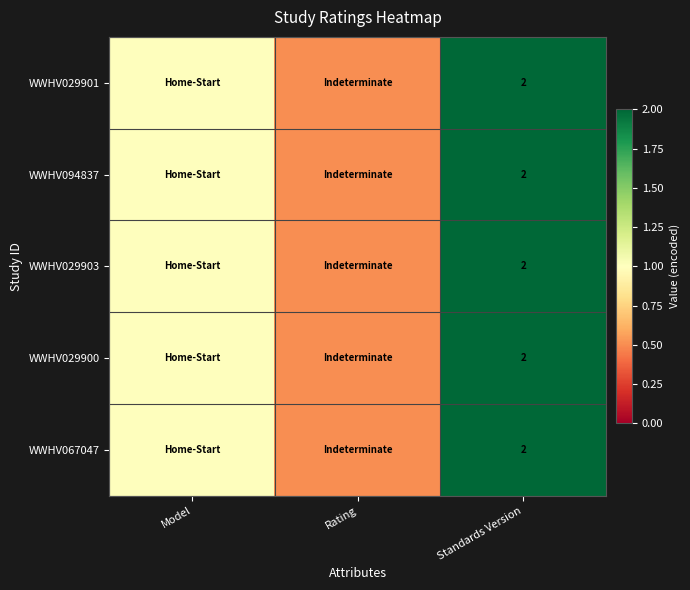

True or false: WWHV067047 has a value of 1.2 at Standards Version.

False